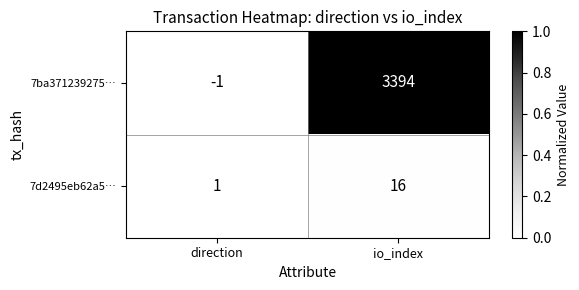

Which series changed the most between direction and io_index?

7ba371239275…